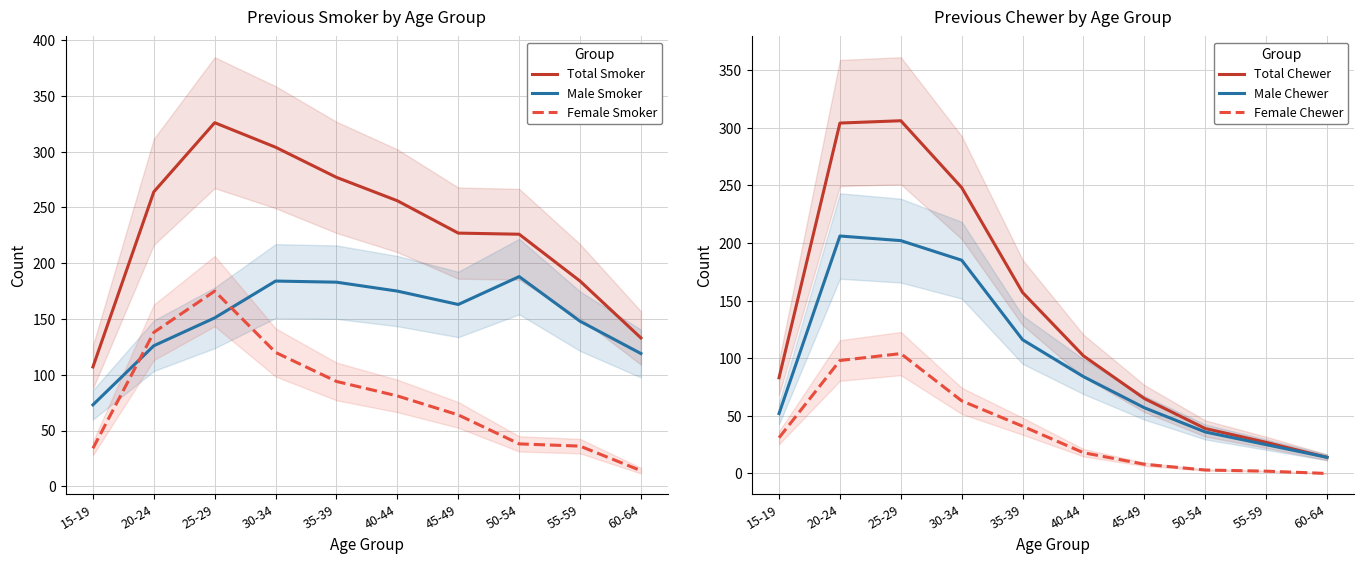

True or false: Total Smoker has a value of 106 at 20-24.

False